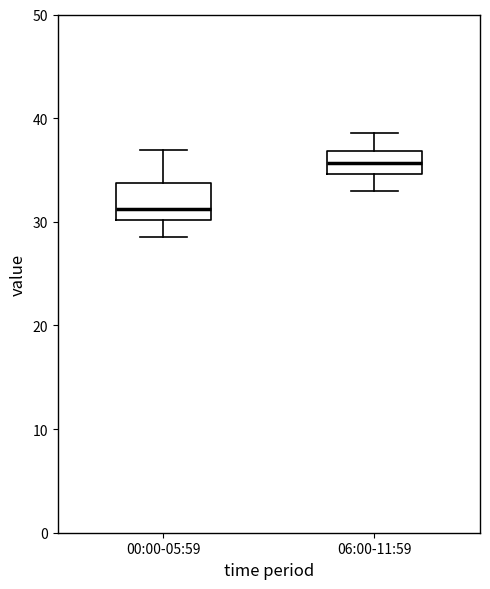

Which box has the highest median line?

06:00-11:59